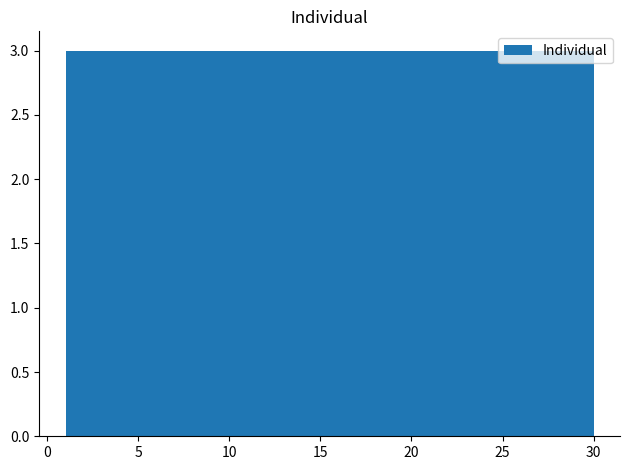

Reading left to right, transcribe this chart: for each bar, give the range it covers on the x-axis and its height. Neither the bar edges nor the heights are printed on the chart, so give them approximately, as read against the axes.

1.0 to 3.9: 3
3.9 to 6.8: 3
6.8 to 9.7: 3
9.7 to 12.6: 3
12.6 to 15.5: 3
15.5 to 18.4: 3
18.4 to 21.3: 3
21.3 to 24.2: 3
24.2 to 27.1: 3
27.1 to 30.0: 3